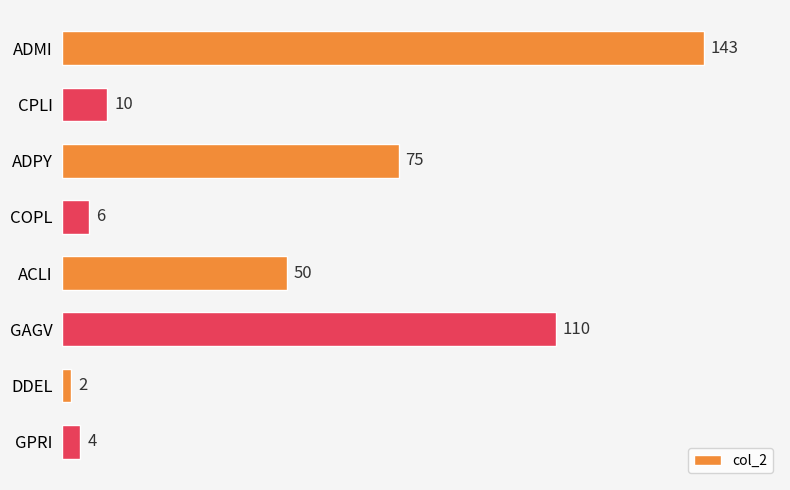

At which label is the value closest to 72?

ADPY